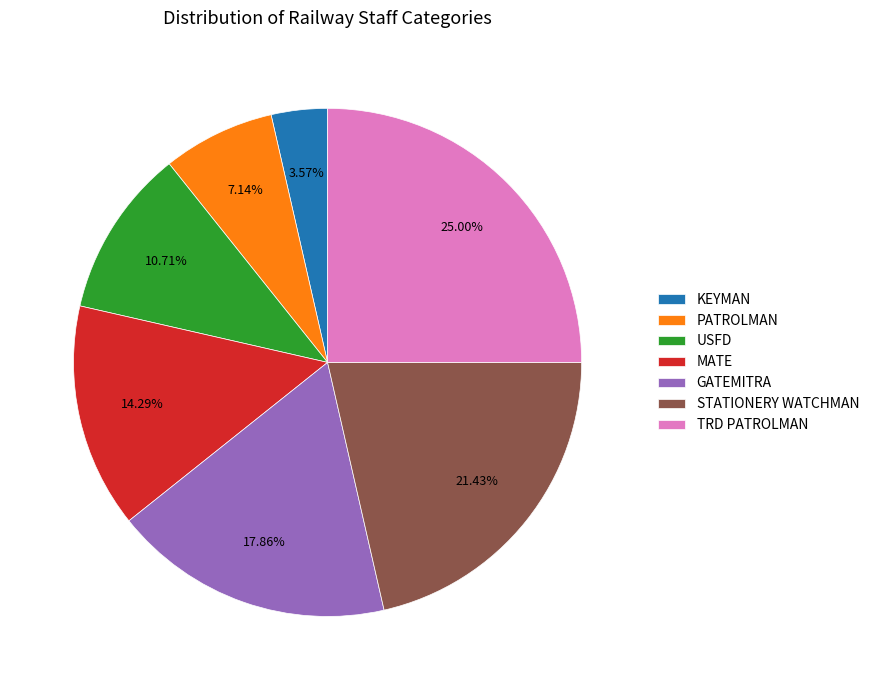

Which category has the biggest portion of the pie?

TRD PATROLMAN